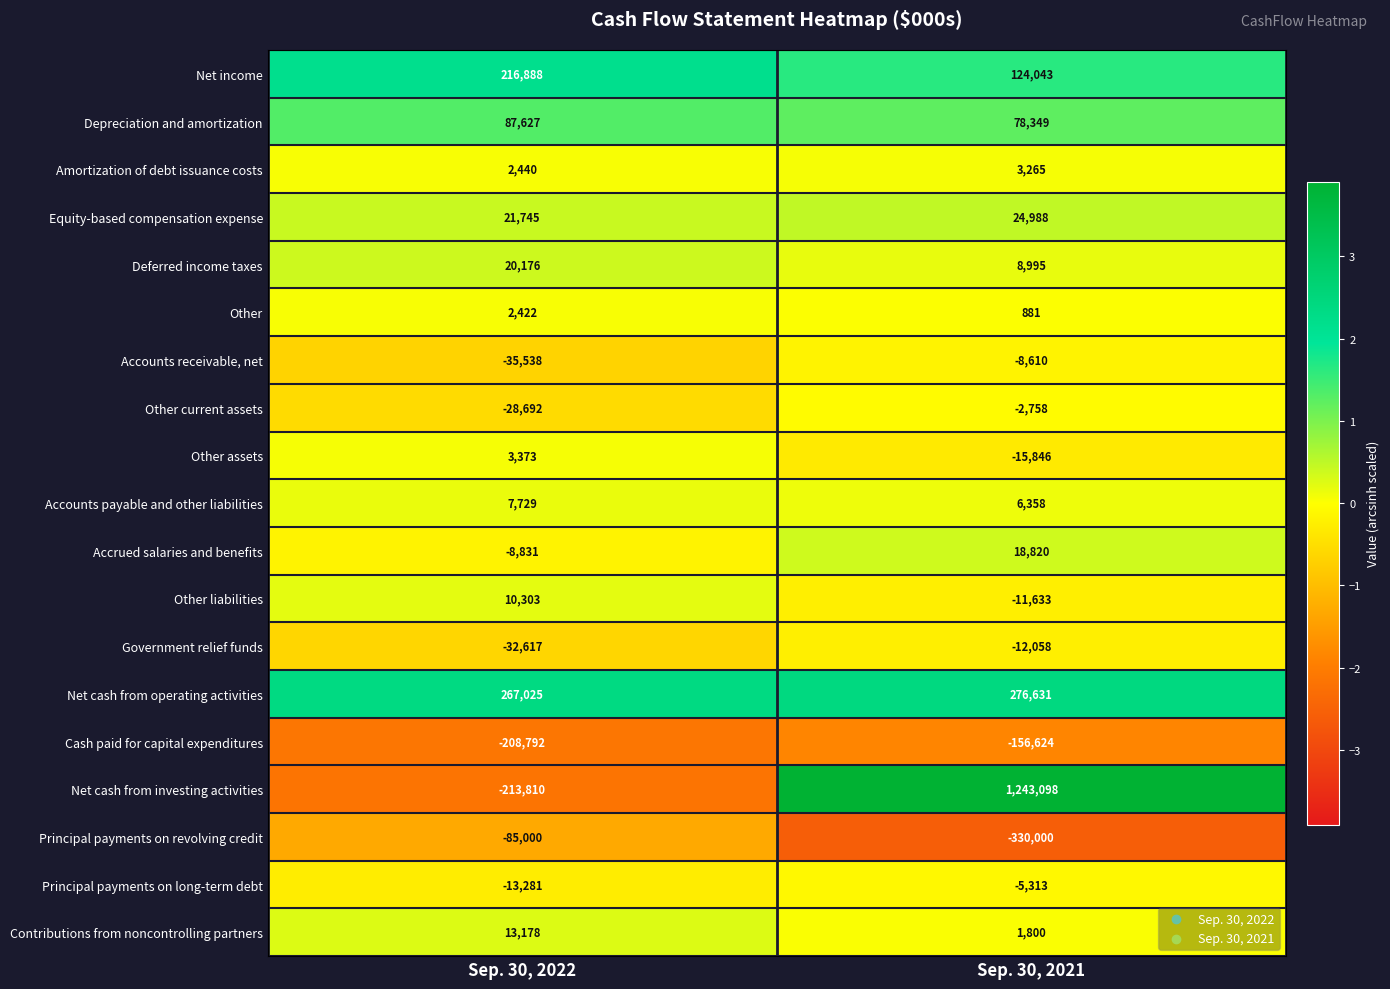

What is the difference between the Accounts receivable, net values at Sep. 30, 2021 and Sep. 30, 2022?

26928